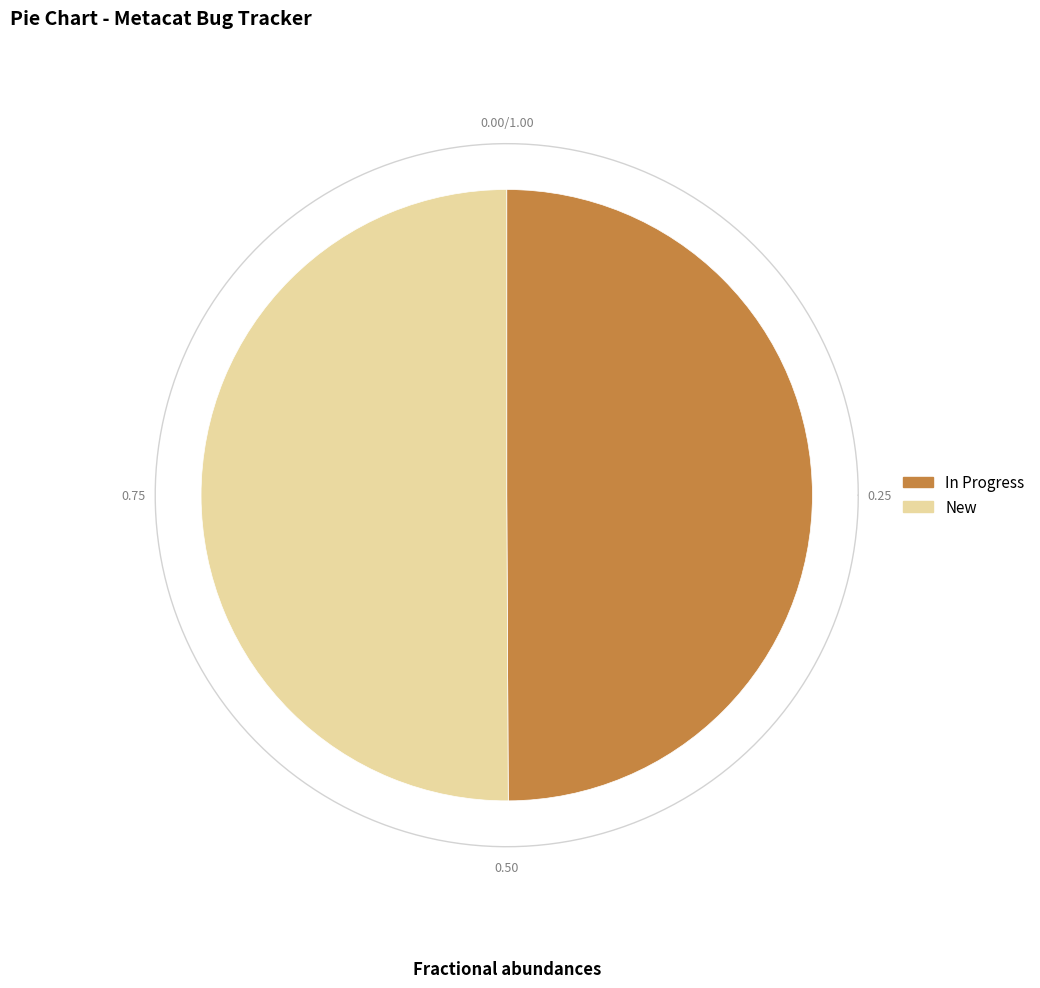

Count the number of slices in the pie.

2